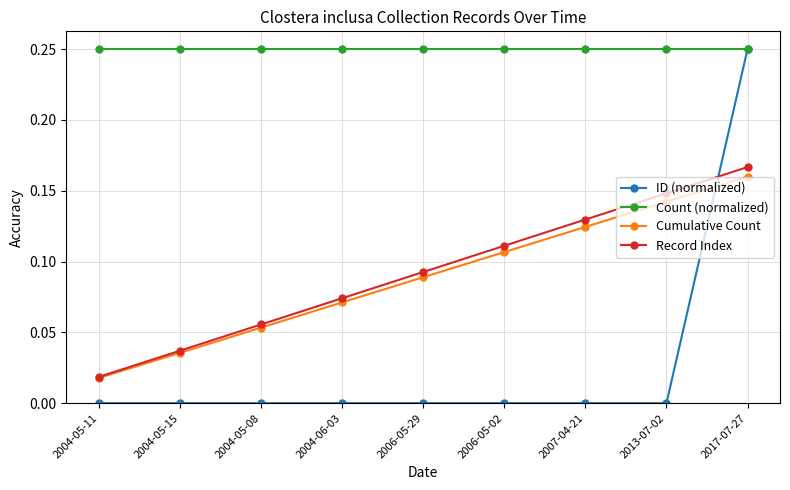

How many distinct data groups are displayed?

4